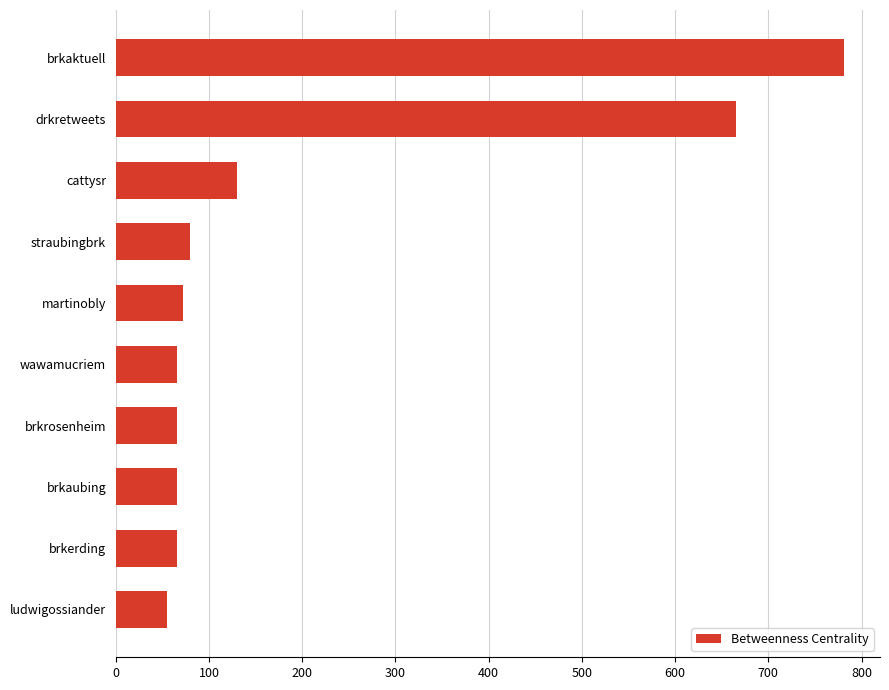

Between cattysr and drkretweets, which is larger?

drkretweets